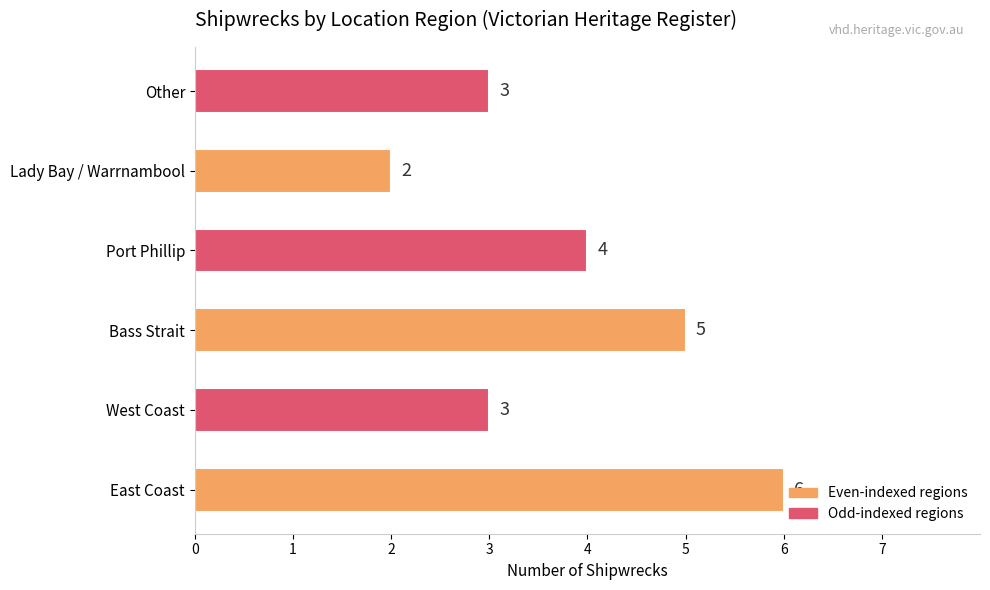

Which category has the lowest value across all series?

Lady Bay / Warrnambool